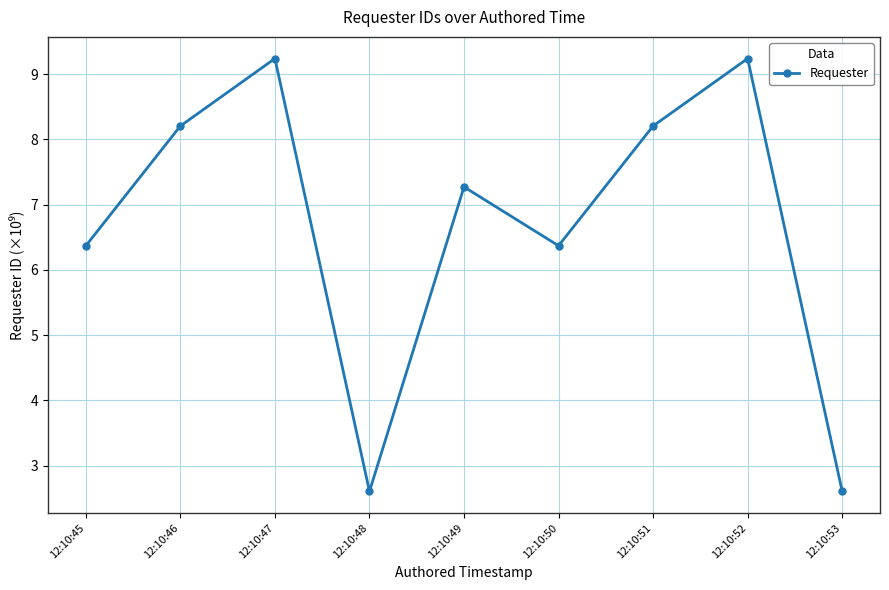

What is the value of the 9th point from the left?

2.6